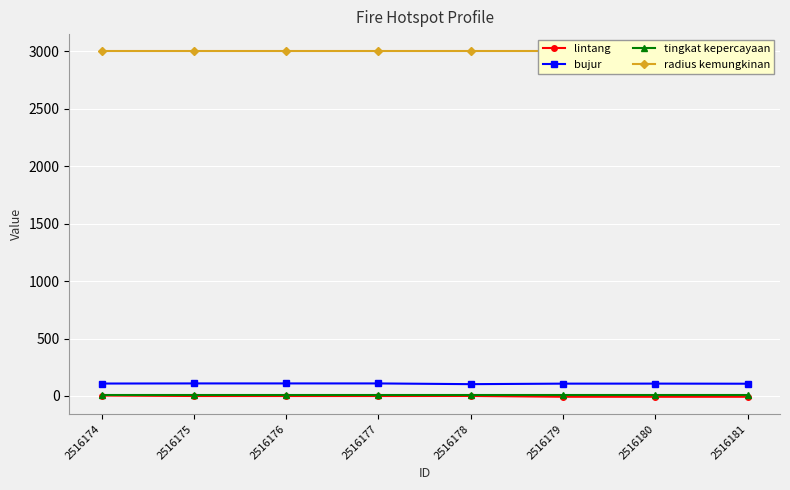

Is it true that tingkat kepercayaan equals 3.0 at 2516174?

False